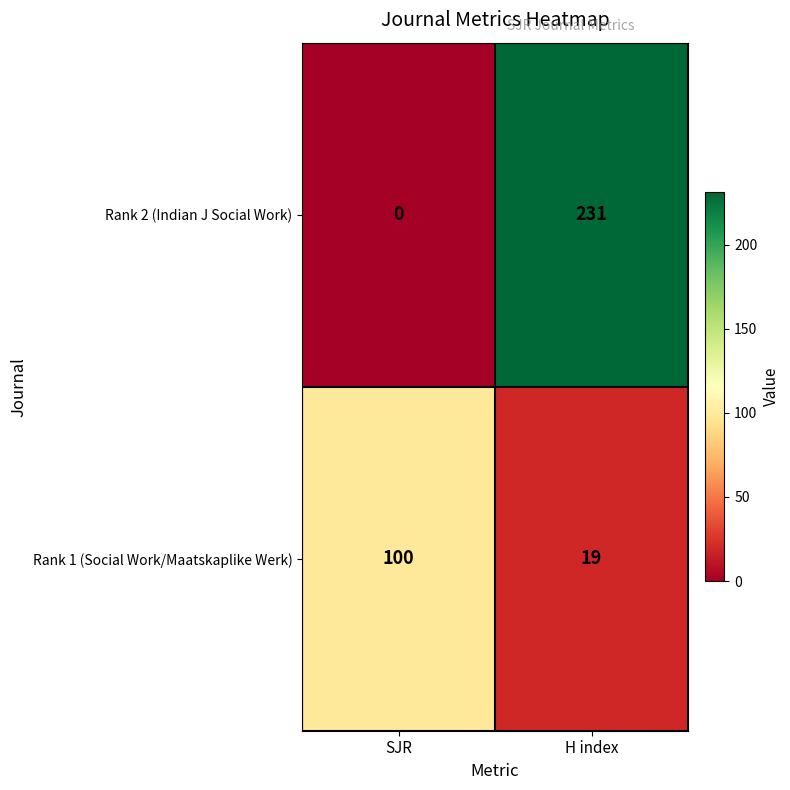

Rank the series at H index from highest to lowest value.

Rank 2 (Indian J Social Work), Rank 1 (Social Work/Maatskaplike Werk)